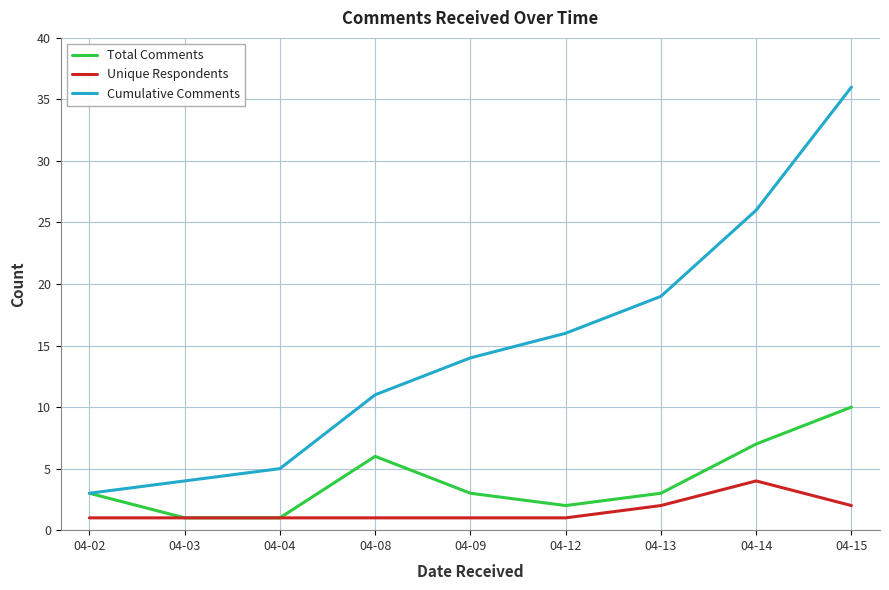

What is the maximum value for Unique Respondents?

4